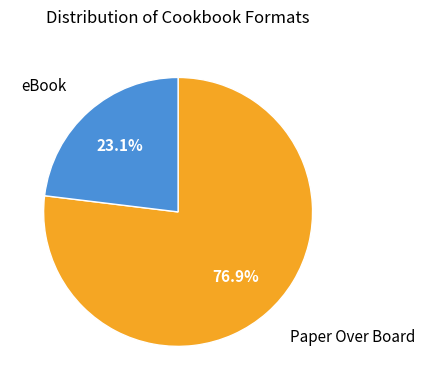

Does any single category account for the majority?

Yes